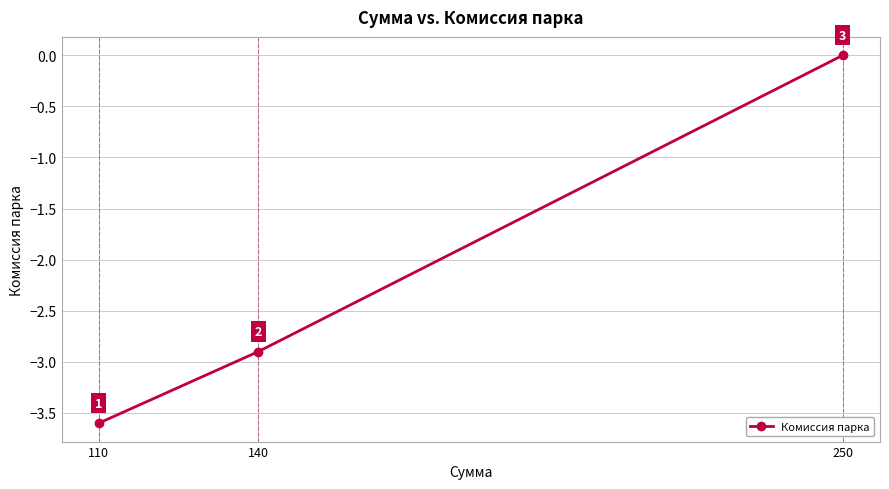

How many categories are shown in the chart?

3